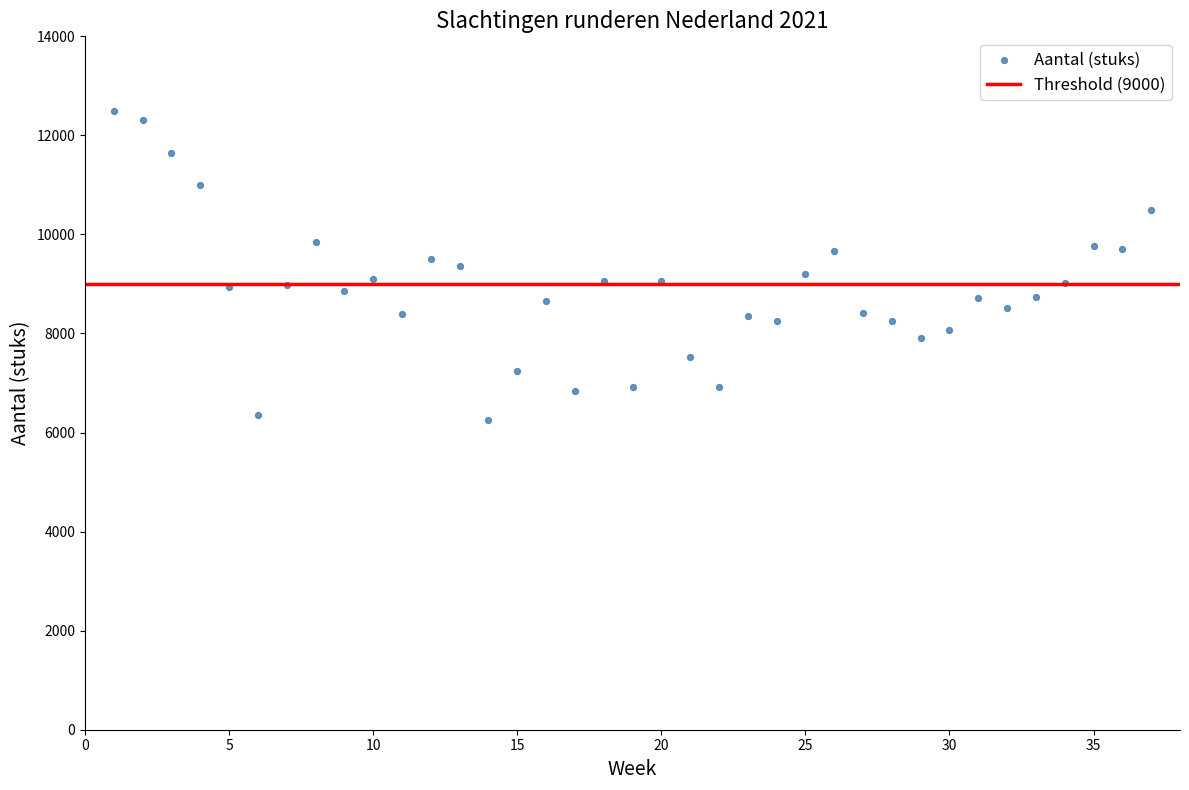

What is the range of X values (max minus min)?

36.0